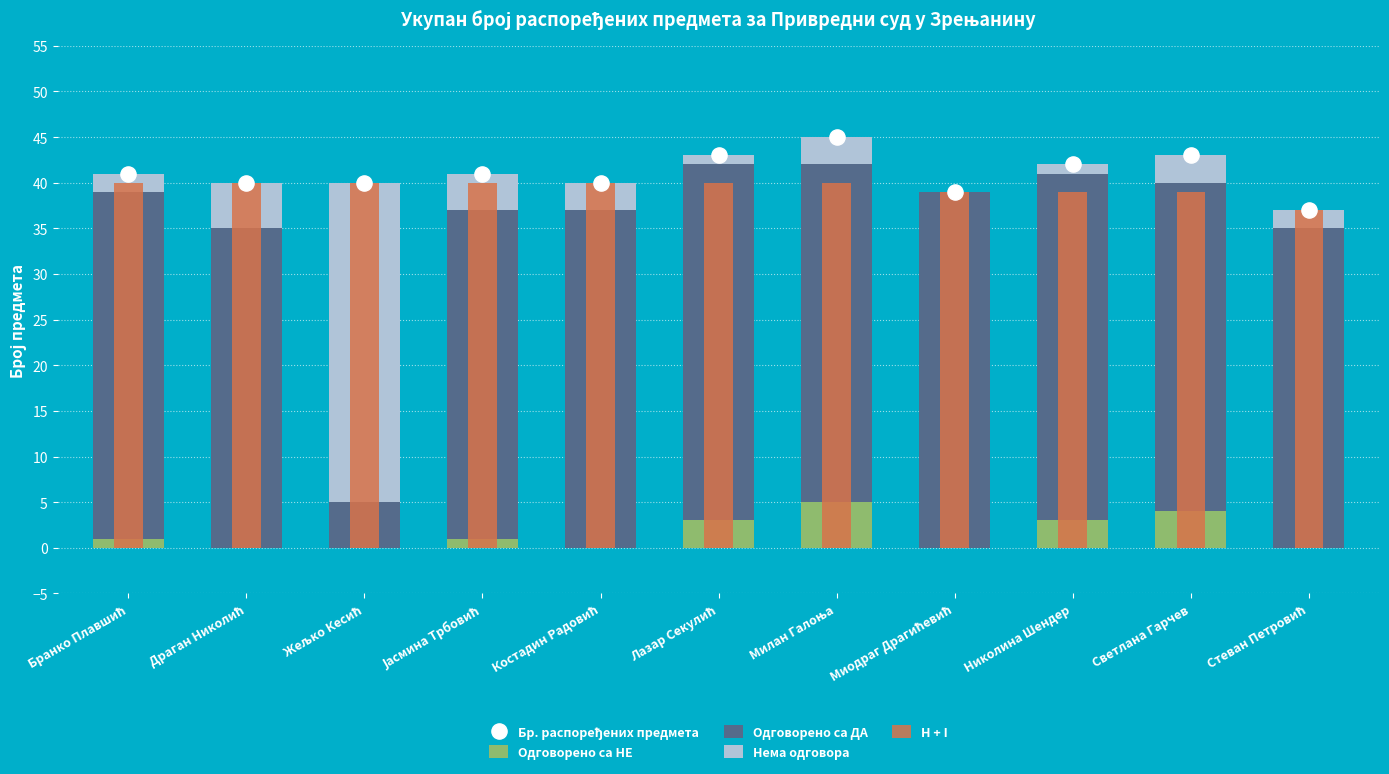

Which series has the largest Y range (max minus min)?

Нема одговора